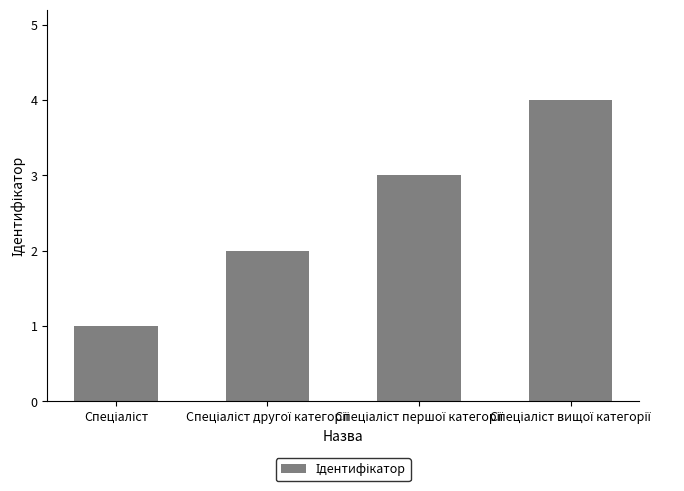

What is the maximum value shown in the chart?

4